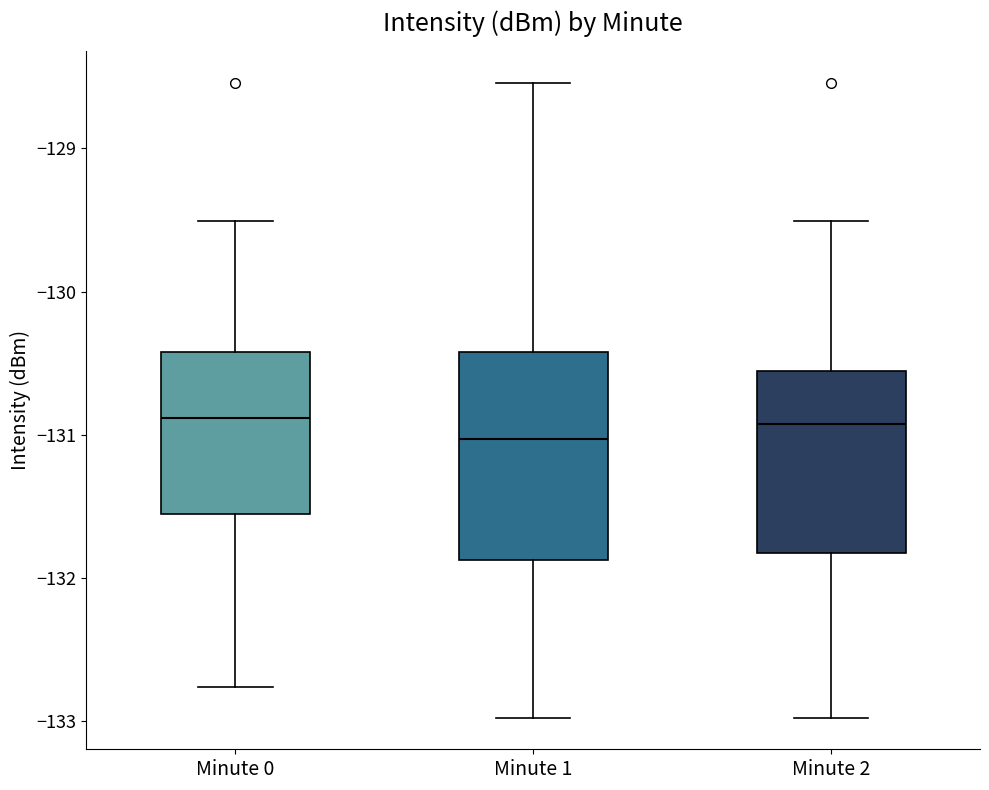

Reading left to right, read every box against the y-axis: the position of its median line, the range the box covers, and the ends of its whiskers. The values are not printed on the chart, so give them approximately, as read against the axis.

Minute 0: median -130.9, box -131.6 to -130.4, whiskers -132.8 to -129.5
Minute 1: median -131.0, box -131.9 to -130.4, whiskers -133.0 to -128.5
Minute 2: median -130.9, box -131.8 to -130.6, whiskers -133.0 to -129.5